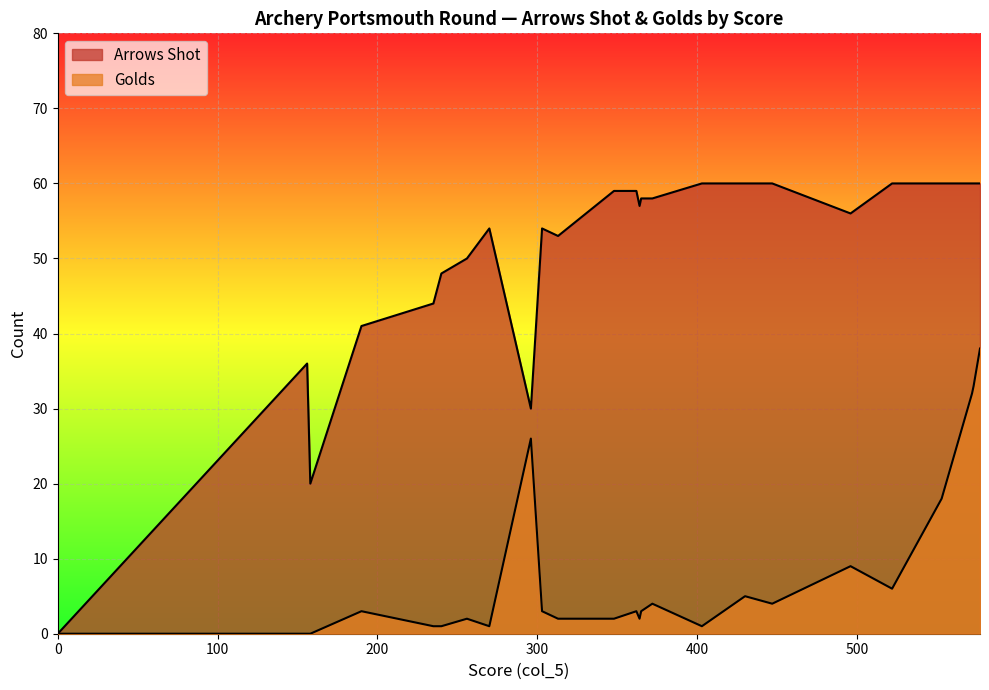

How many interior local valleys does the Golds series have?

6